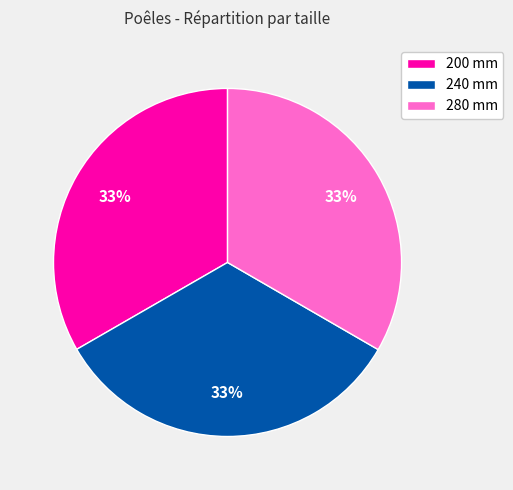

How many slices are in this pie chart?

3